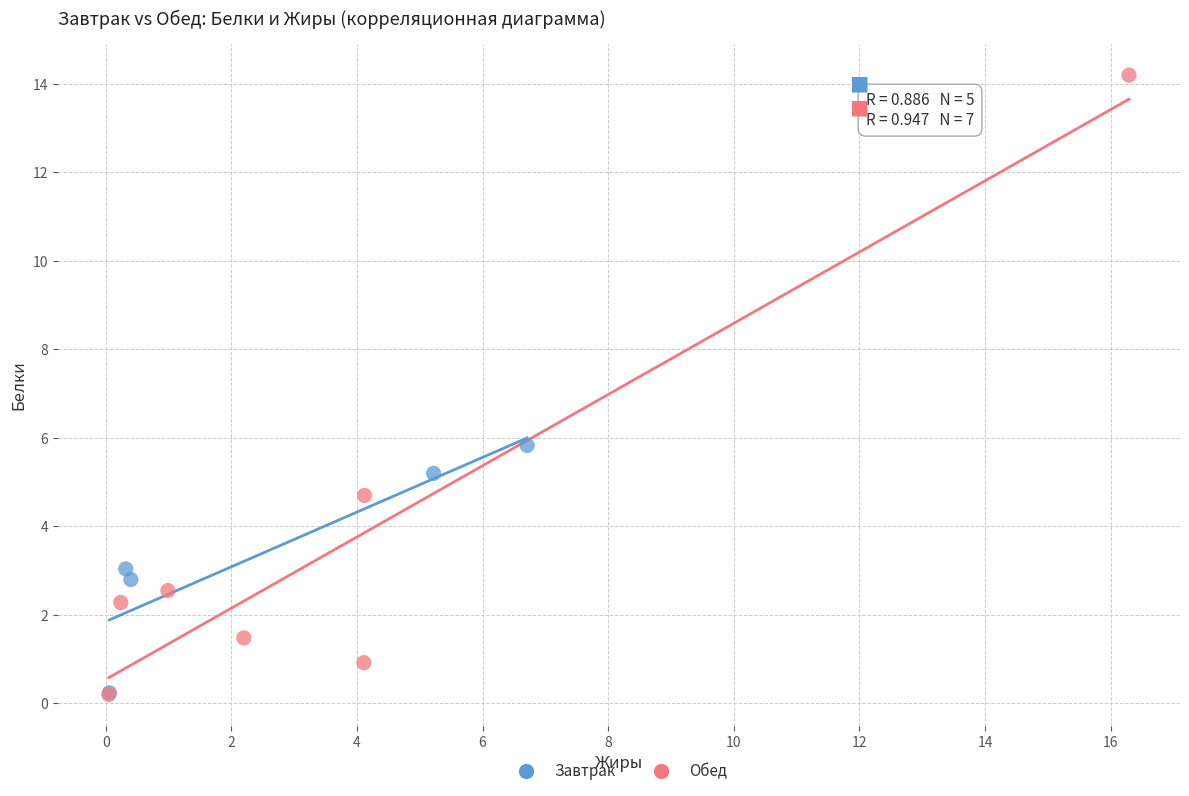

Which series has the largest Y range (max minus min)?

Обед